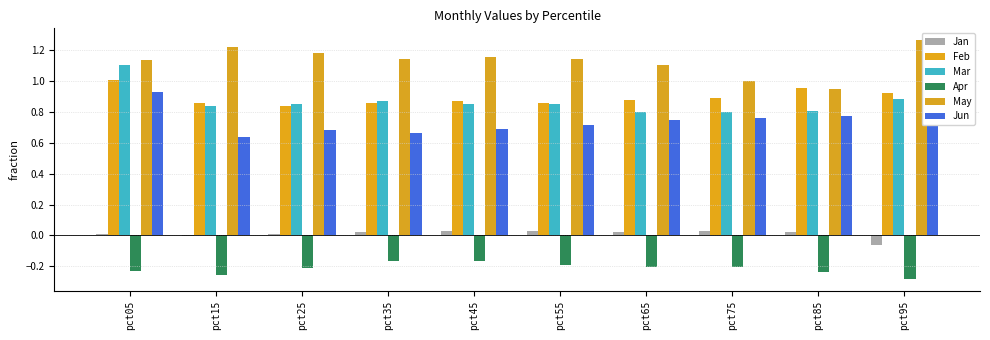

What is the value of the Apr bar at the 5th from the left?

-0.2